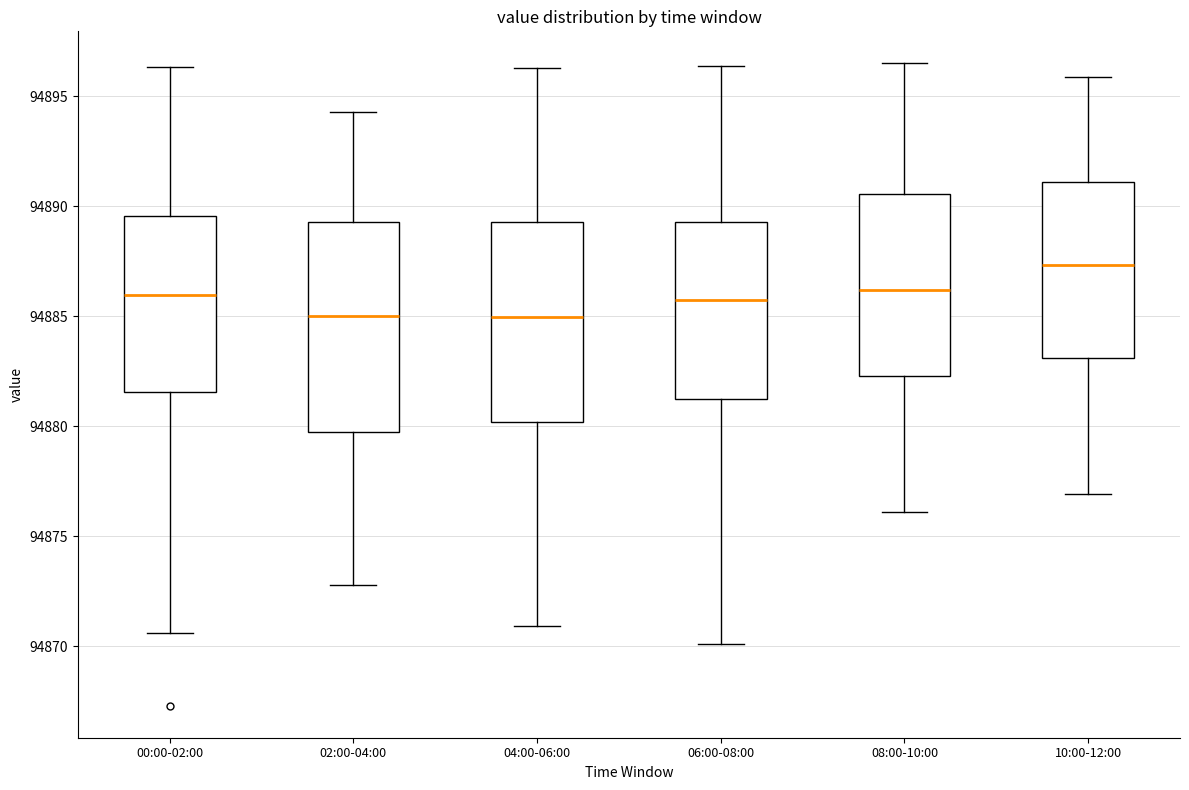

Reading left to right, transcribe this box plot: for each box, give where its median line is, the range the box spans, and where its two whiskers end, as read against the y-axis. The values are not printed on the chart, so give them approximately, as read against the axis.

00:00-02:00: median 94886.0, box 94881.5 to 94889.5, whiskers 94870.5 to 94896.5
02:00-04:00: median 94885.0, box 94880.0 to 94889.5, whiskers 94873.0 to 94894.5
04:00-06:00: median 94885.0, box 94880.0 to 94889.5, whiskers 94871.0 to 94896.5
06:00-08:00: median 94886.0, box 94881.0 to 94889.5, whiskers 94870.0 to 94896.5
08:00-10:00: median 94886.0, box 94882.5 to 94890.5, whiskers 94876.0 to 94896.5
10:00-12:00: median 94887.5, box 94883.0 to 94891.0, whiskers 94877.0 to 94896.0